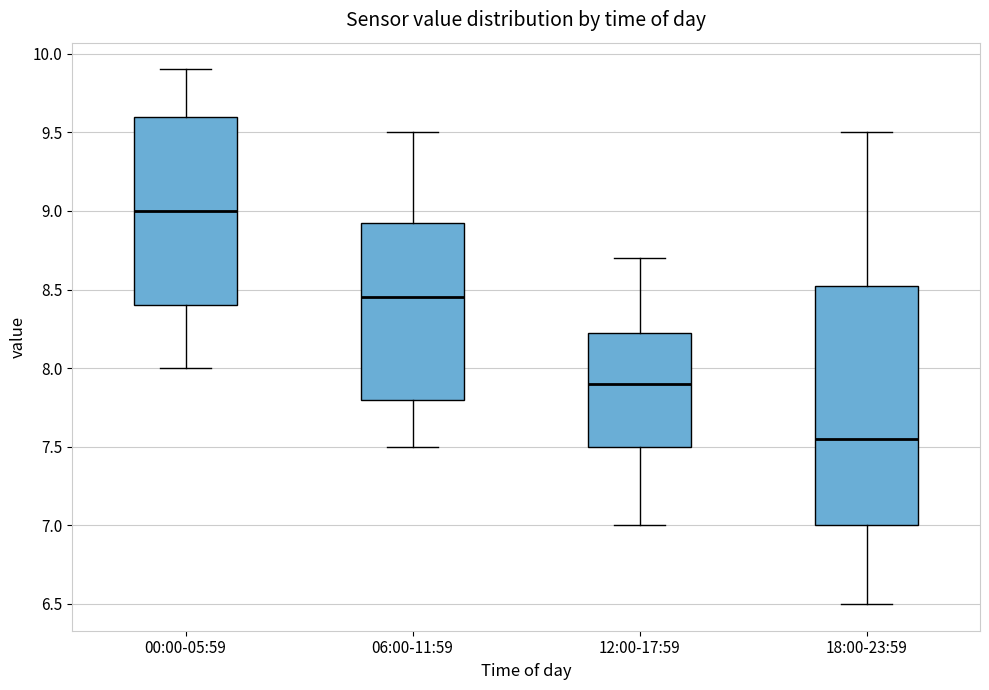

Reading left to right, read every box against the y-axis: the position of its median line, the range the box covers, and the ends of its whiskers. The values are not printed on the chart, so give them approximately, as read against the axis.

00:00-05:59: median 9.00, box 8.40 to 9.60, whiskers 8.00 to 9.90
06:00-11:59: median 8.45, box 7.80 to 8.95, whiskers 7.50 to 9.50
12:00-17:59: median 7.90, box 7.50 to 8.25, whiskers 7.00 to 8.70
18:00-23:59: median 7.55, box 7.00 to 8.55, whiskers 6.50 to 9.50